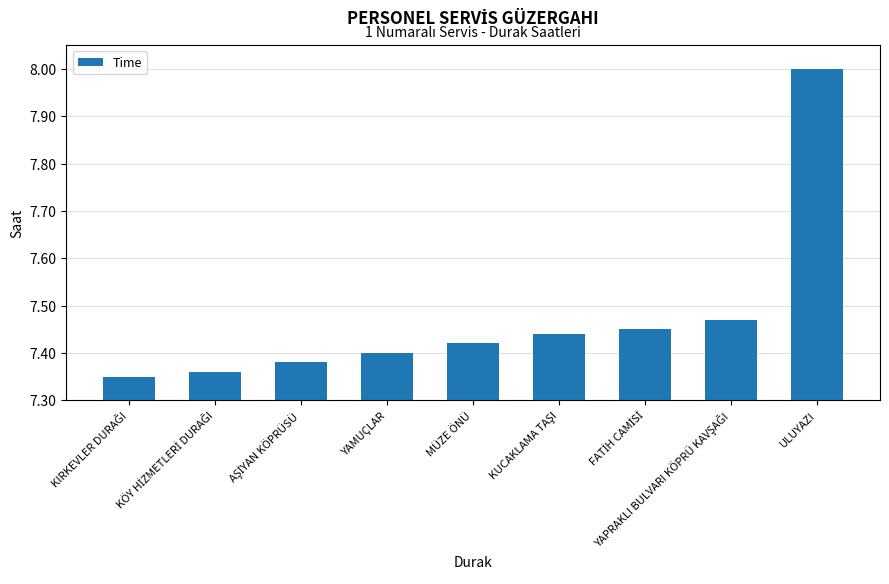

What is the maximum value shown in the chart?

8.0